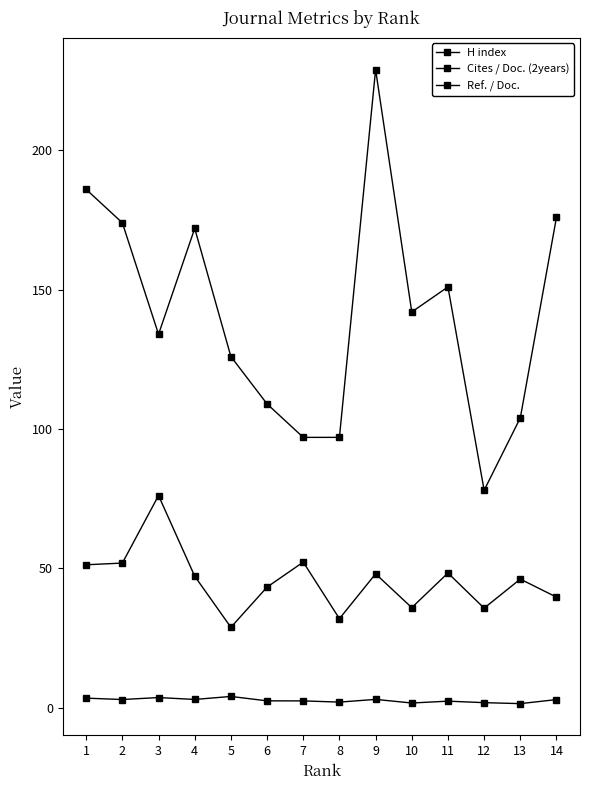

What is the difference between the maximum and minimum values in the Ref. / Doc. series?

47.3